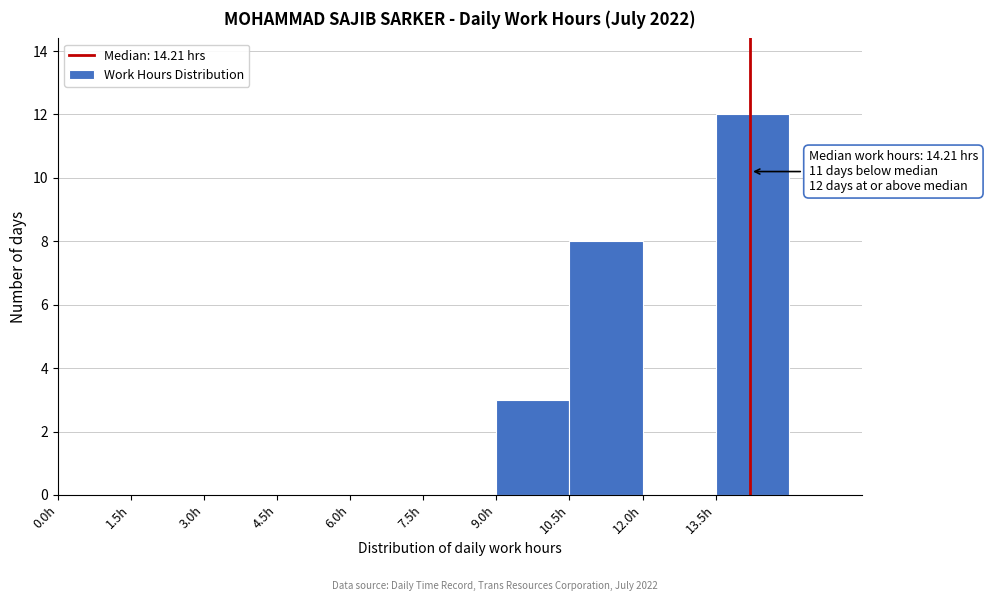

Which range on the x-axis has the tallest bar?

13.5 to 15.0